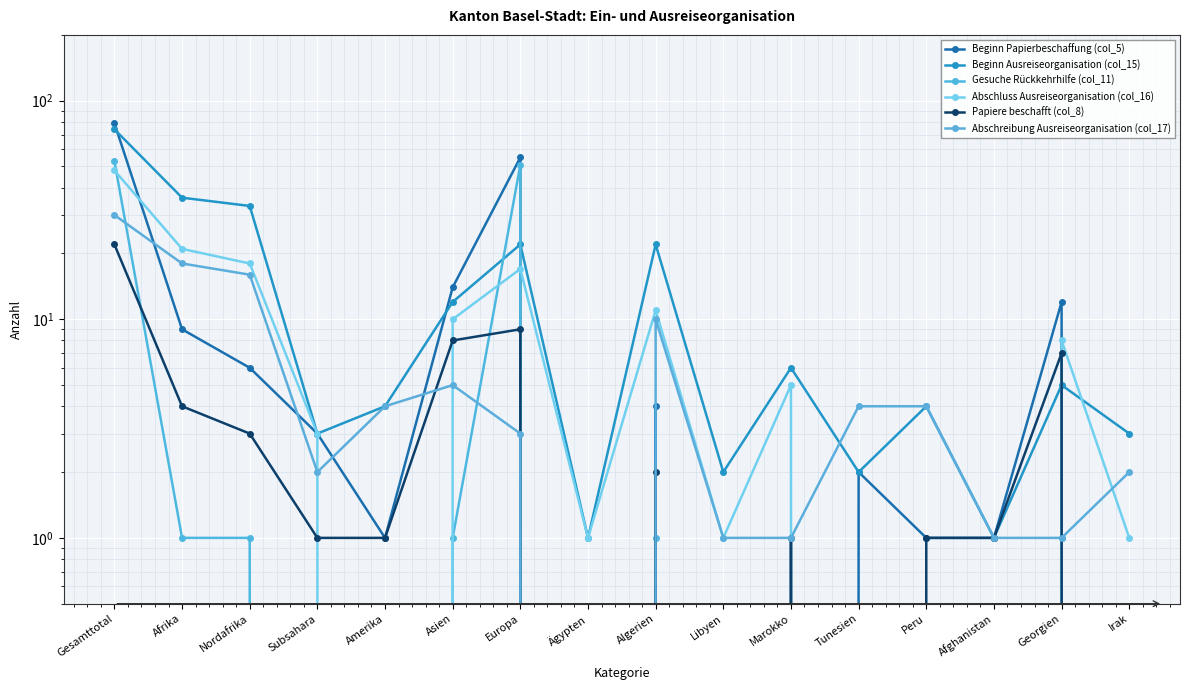

True or false: Abschreibung Ausreiseorganisation (col_17) has more than 0 interior local peaks.

True